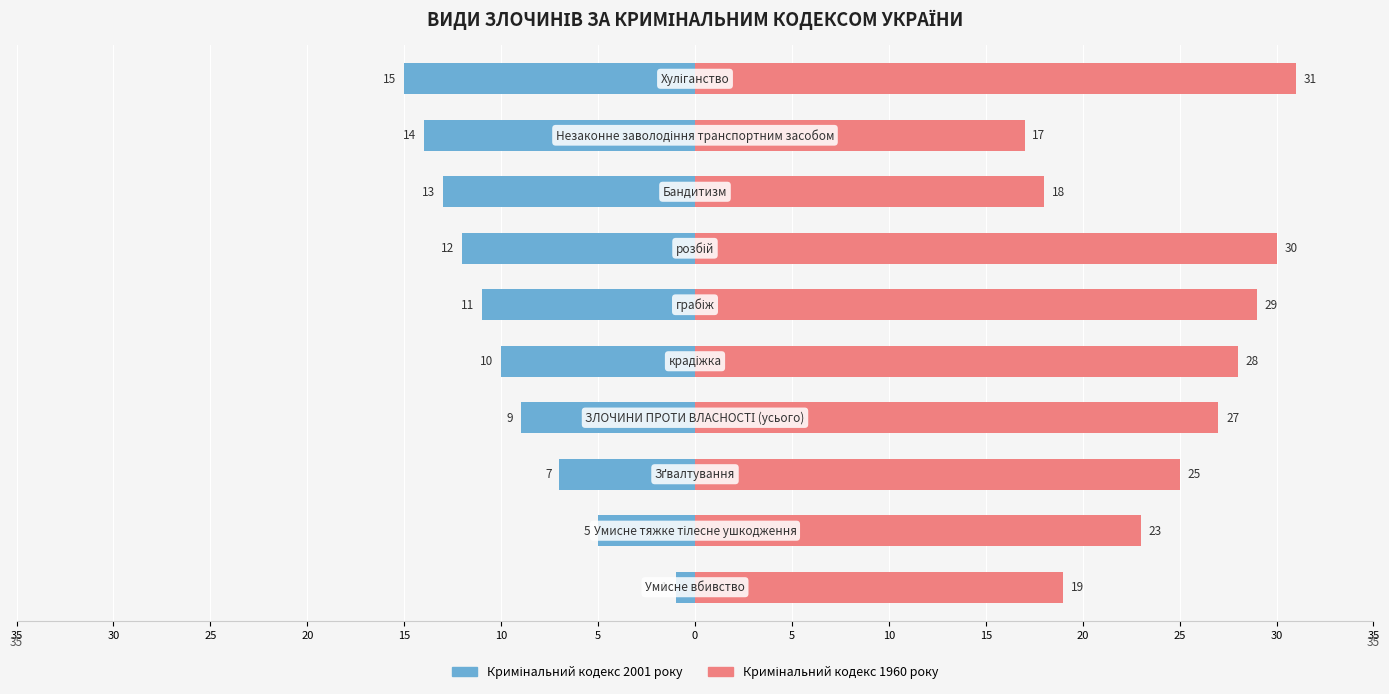

What is the maximum value shown in the chart?

31